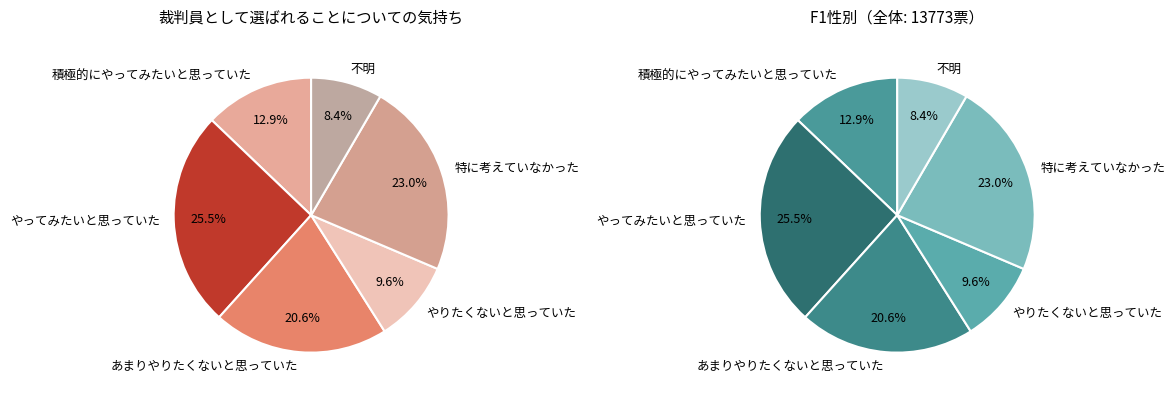

To the nearest percent, what is the combined percentage of やってみたいと思っていた and やりたくないと思っていた?

35%